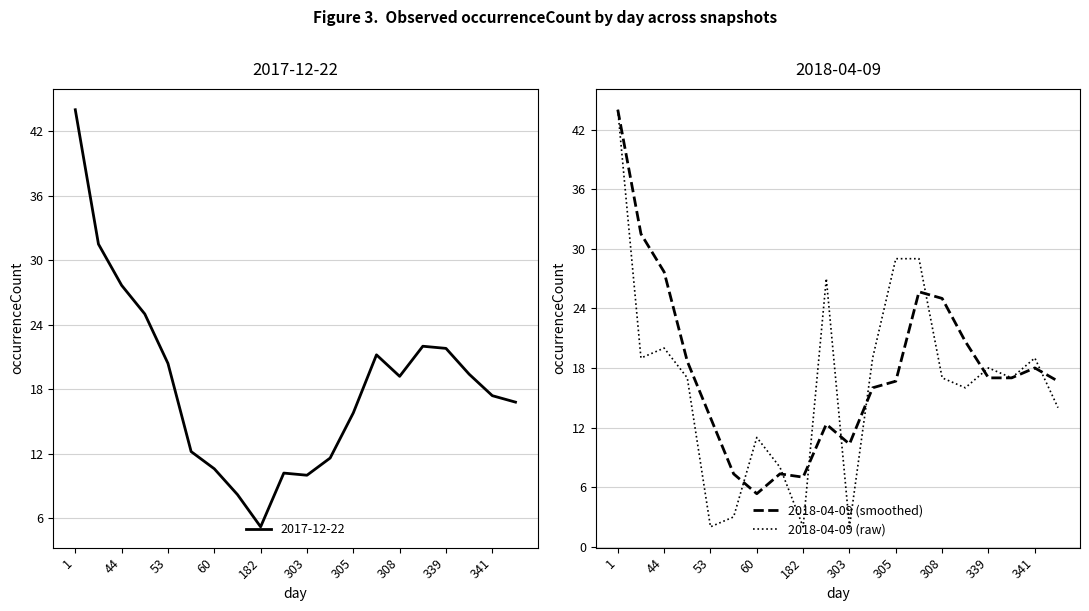

What is the lowest value of the 2018-04-09 (smoothed) series?

5.3